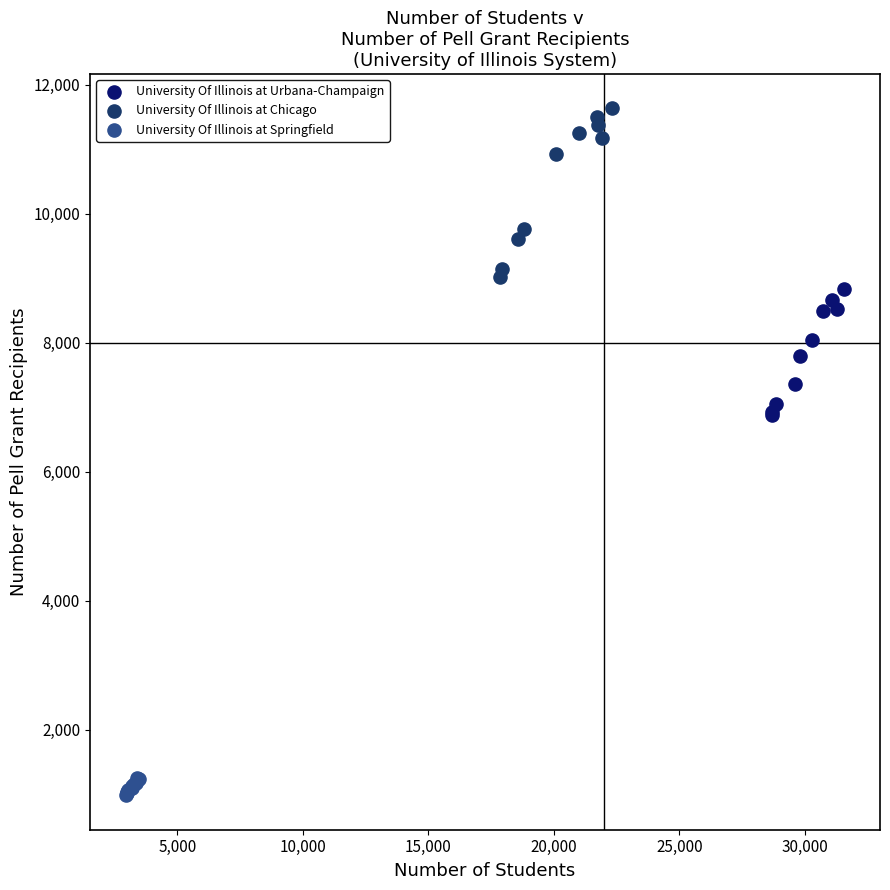

Which series reaches the maximum Y coordinate?

University Of Illinois at Chicago